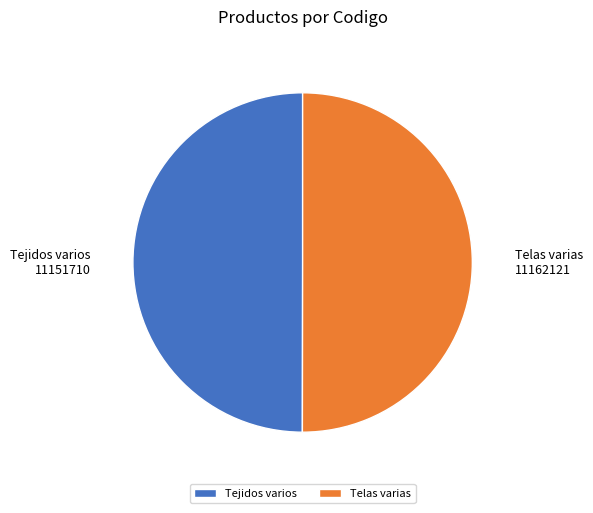

True or false: Tejidos varios accounts for 50% of the total.

True